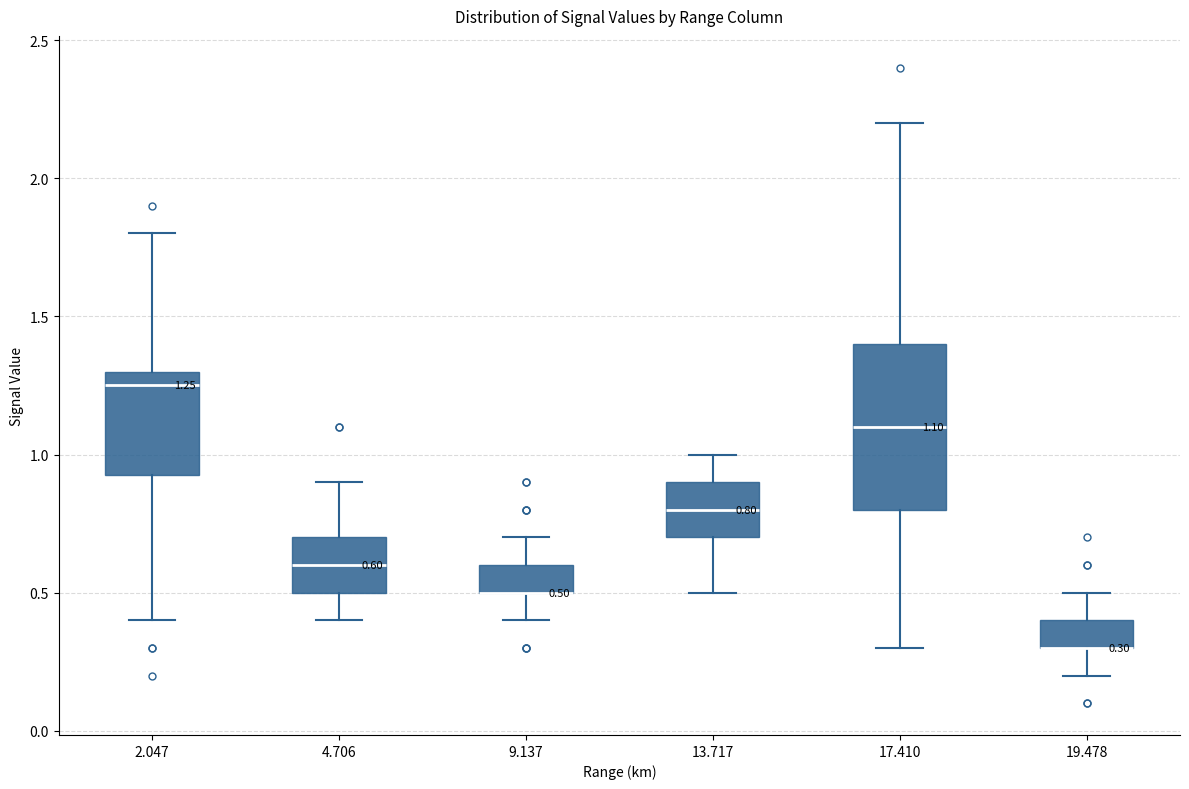

Which box is the tallest, from its lower edge to its upper edge?

17.410